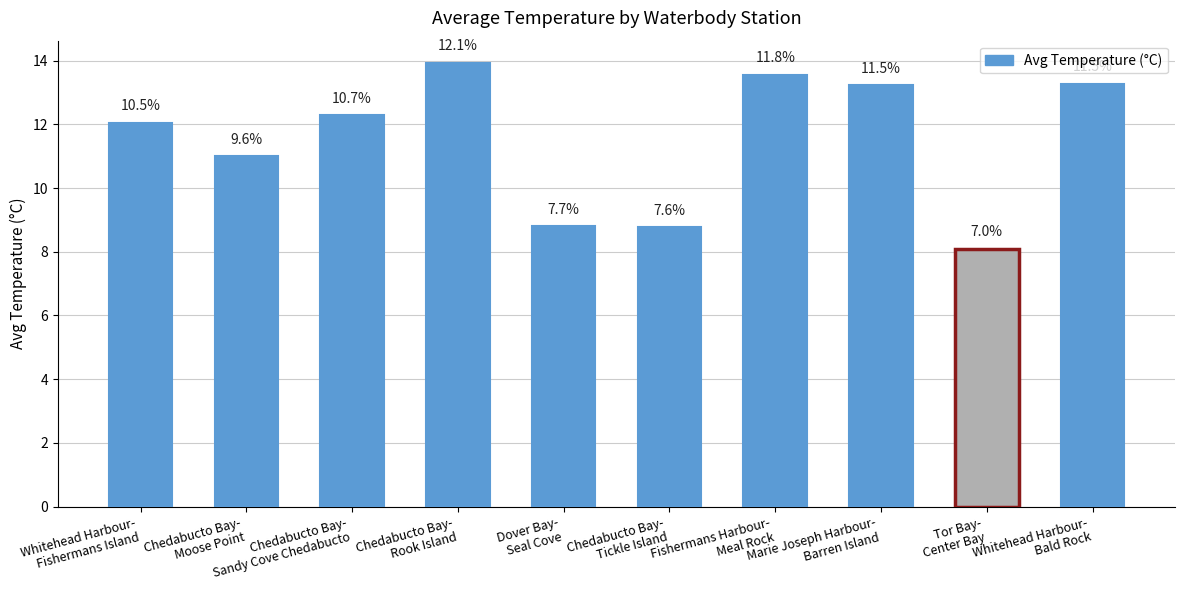

What is the difference between the values at Marie Joseph Harbour-
Barren Island and Tor Bay-
Center Bay?

5.1